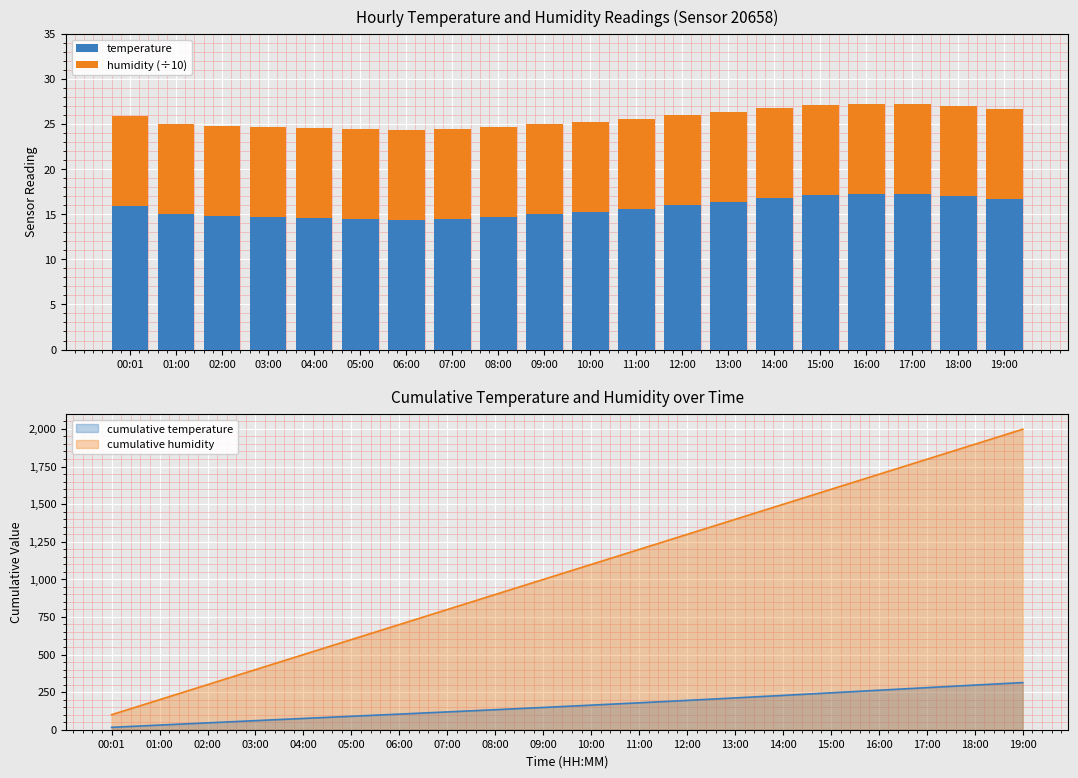

At which label does temperature first exceed 15?

00:01